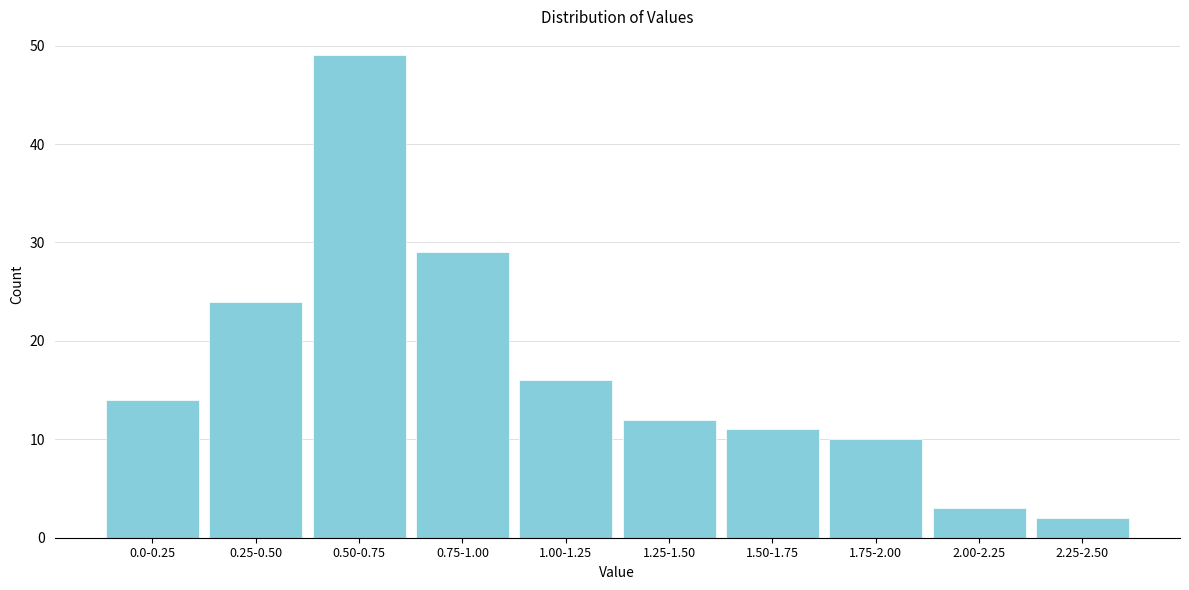

Reading left to right, transcribe all the data shown in this chart.

0.0-0.25=14	0.25-0.50=24	0.50-0.75=49	0.75-1.00=29	1.00-1.25=16	1.25-1.50=12	1.50-1.75=11	1.75-2.00=10	2.00-2.25=3	2.25-2.50=2